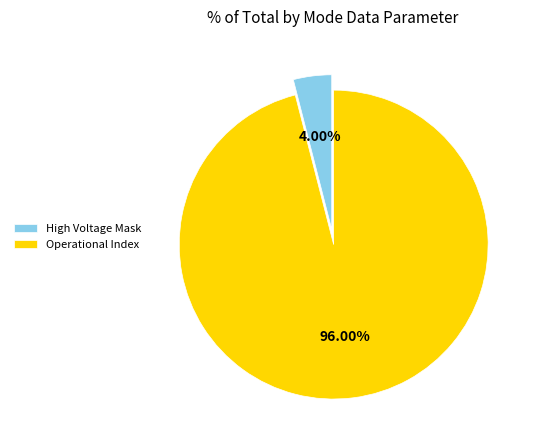

How many slices are in this pie chart?

2